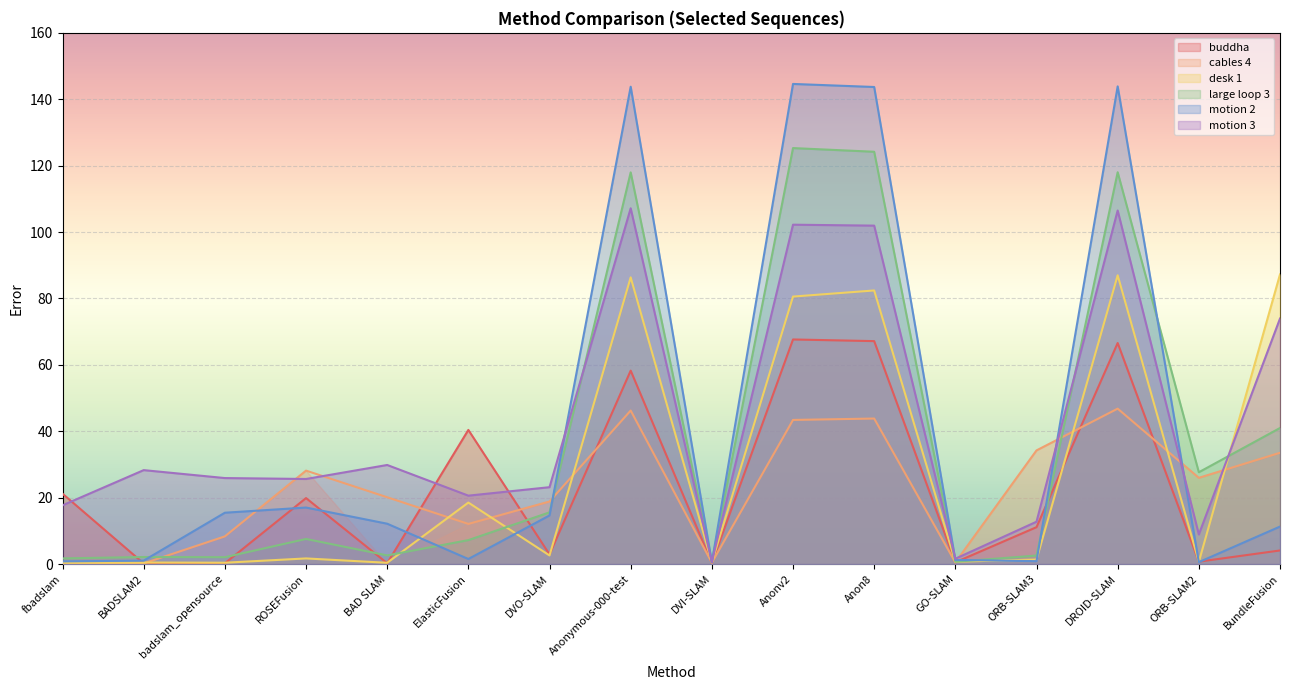

True or false: motion 2 has a value of 12.1 at BAD SLAM.

True